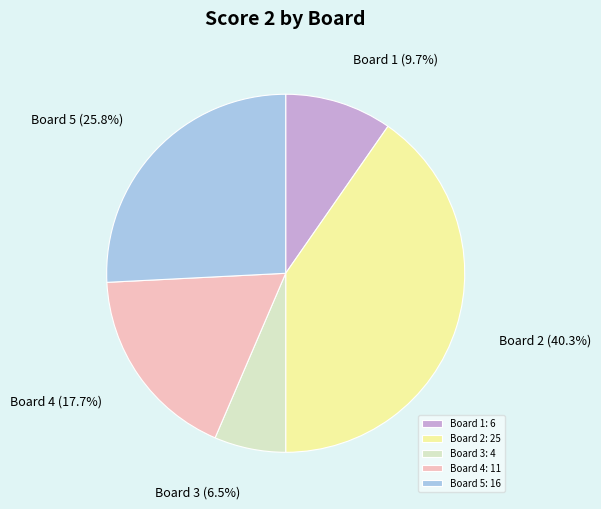

Does any single category account for the majority?

No